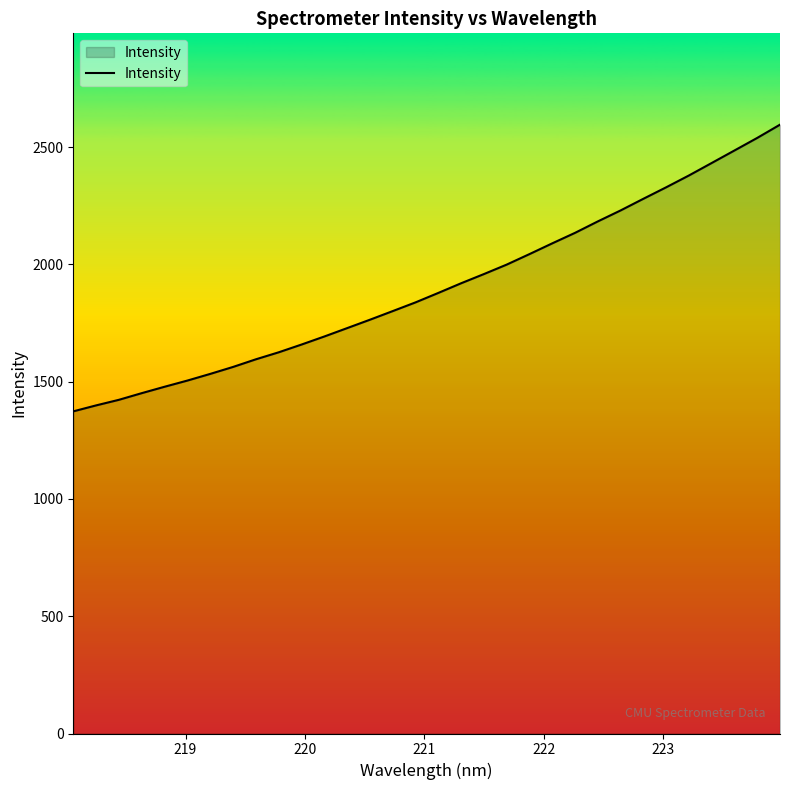

How many lines are shown in the chart?

1